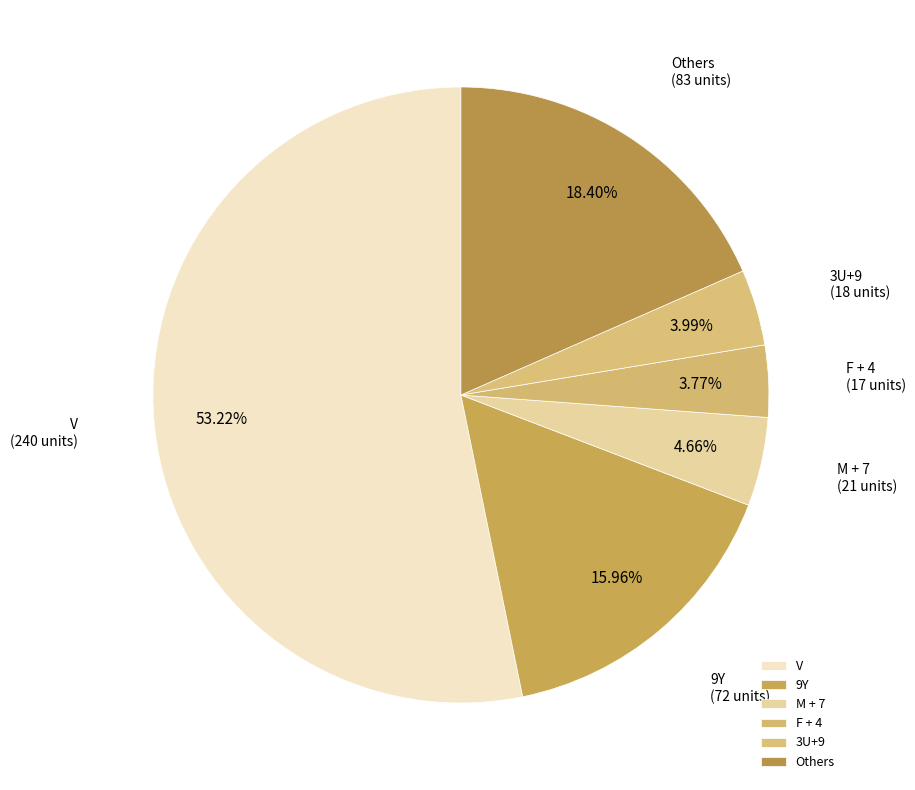

Does any single category account for the majority?

Yes